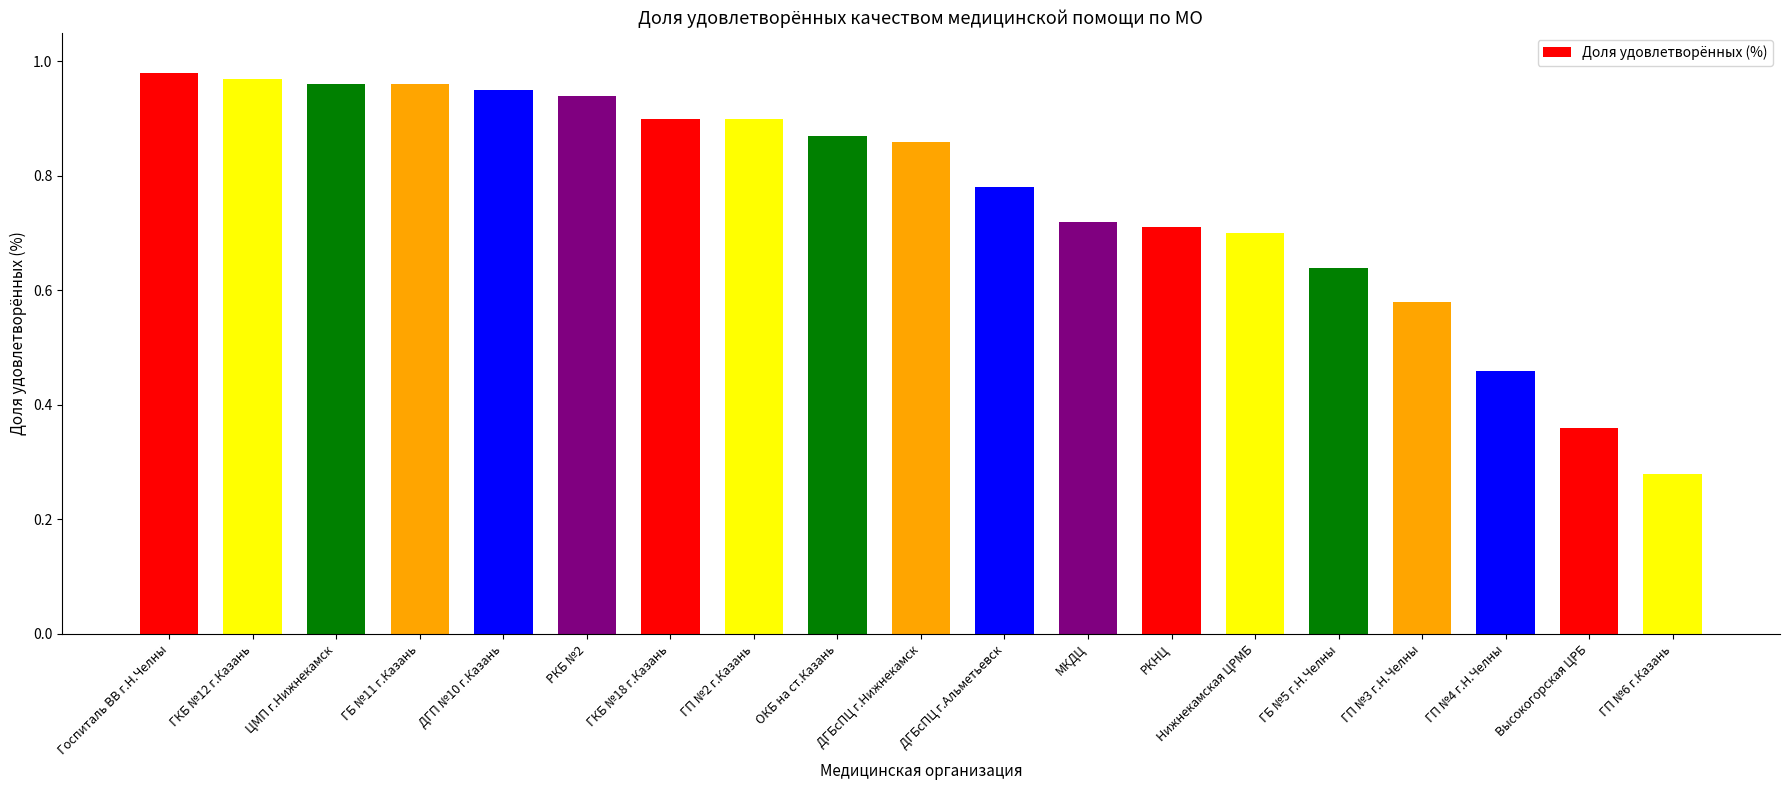

The chart shows a value of 0.7 at МКДЦ. True or false?

True